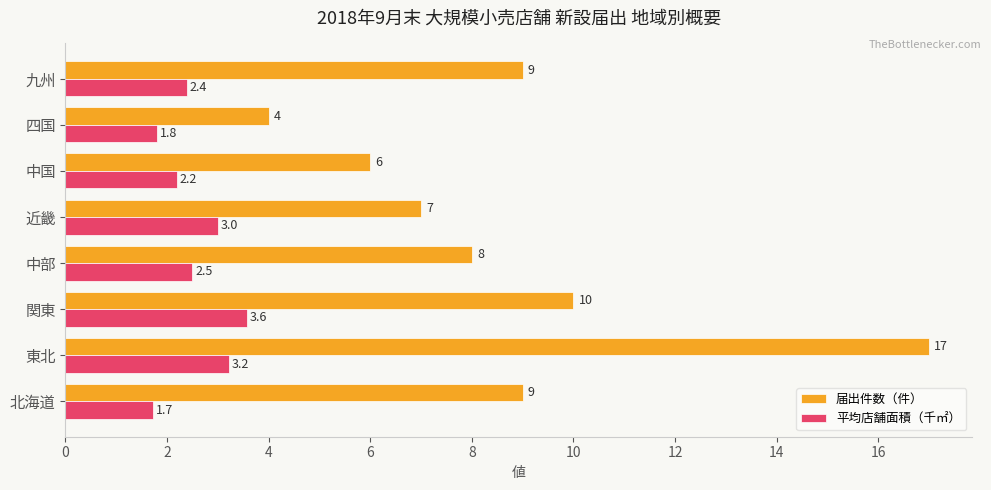

Which series has the largest range (max minus min)?

届出件数（件）